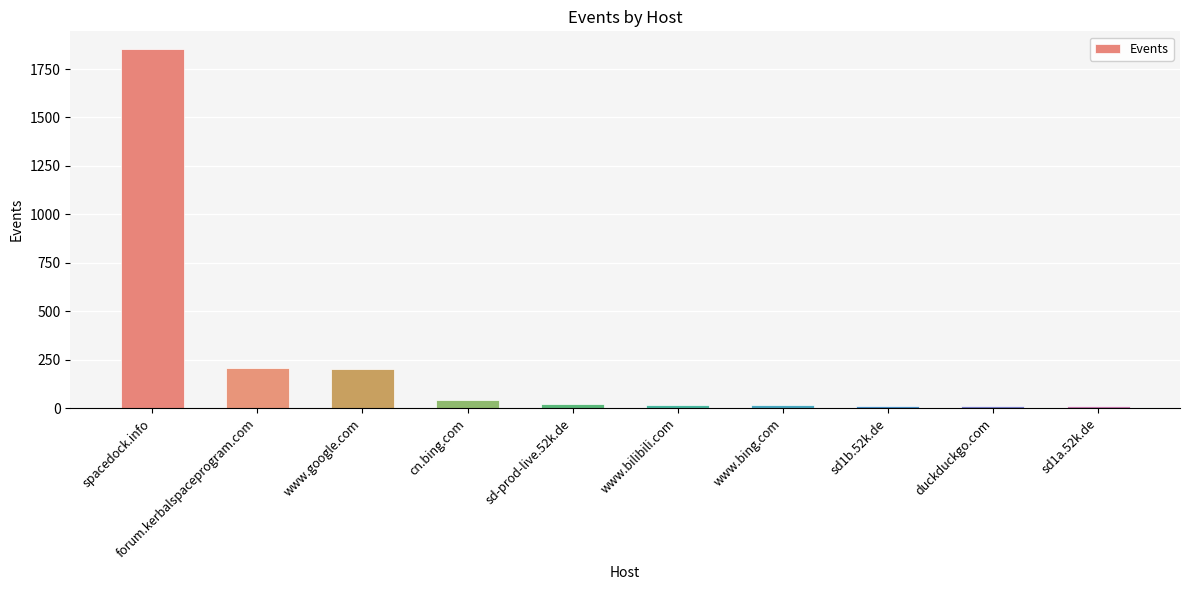

What is the change in value from sd-prod-live.52k.de to duckduckgo.com?

-7